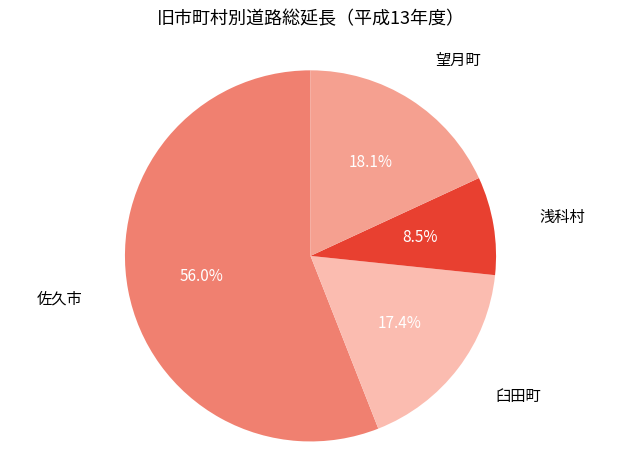

How many segments does this pie chart have?

4